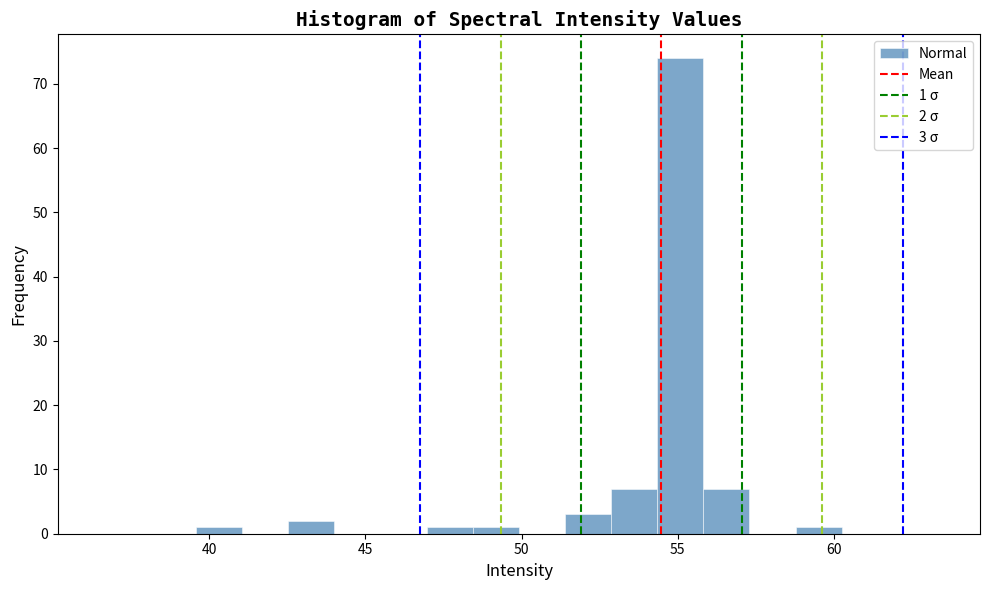

Read against the x-axis, roughly where is the centre of the tallest bar?

55.0